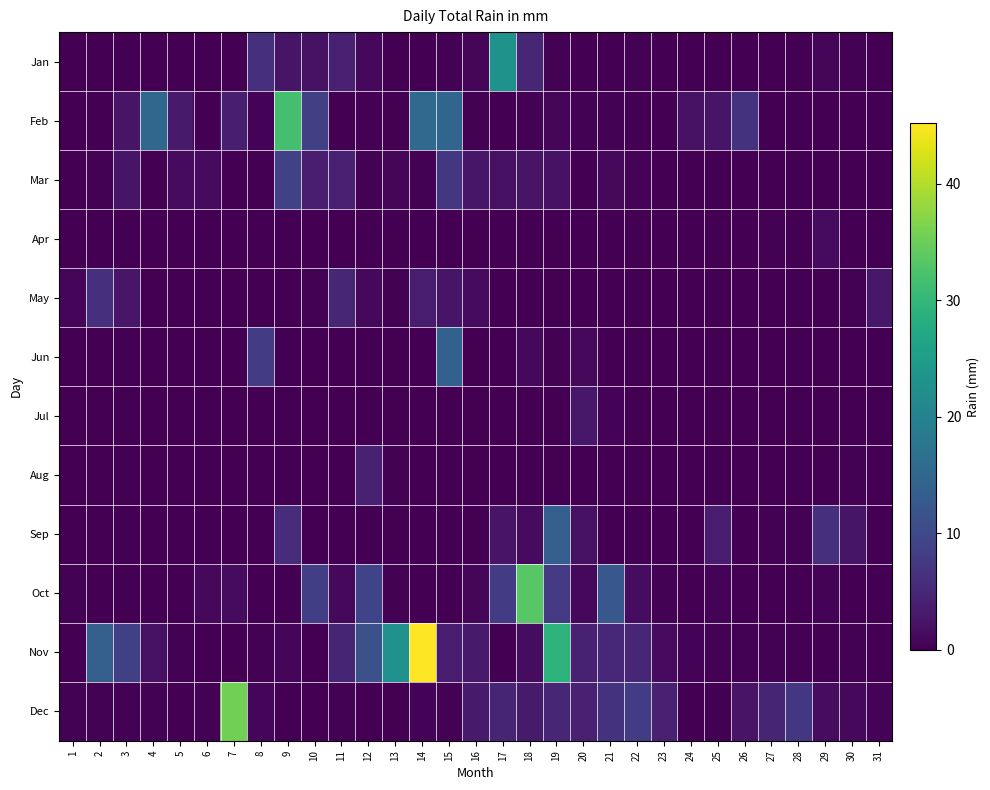

Which series has the widest spread of values?

Nov